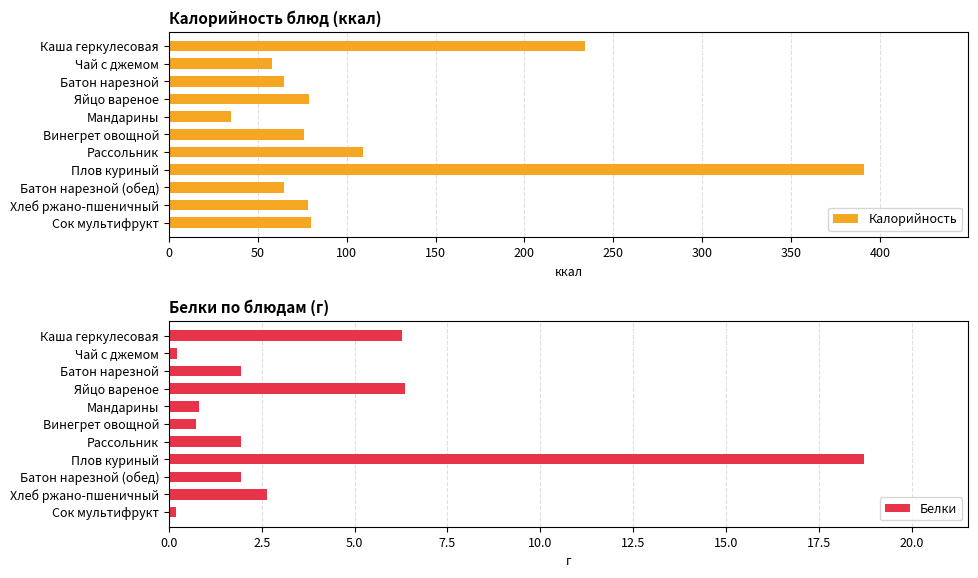

What is the difference between the second highest and minimum values in the Калорийность series?

199